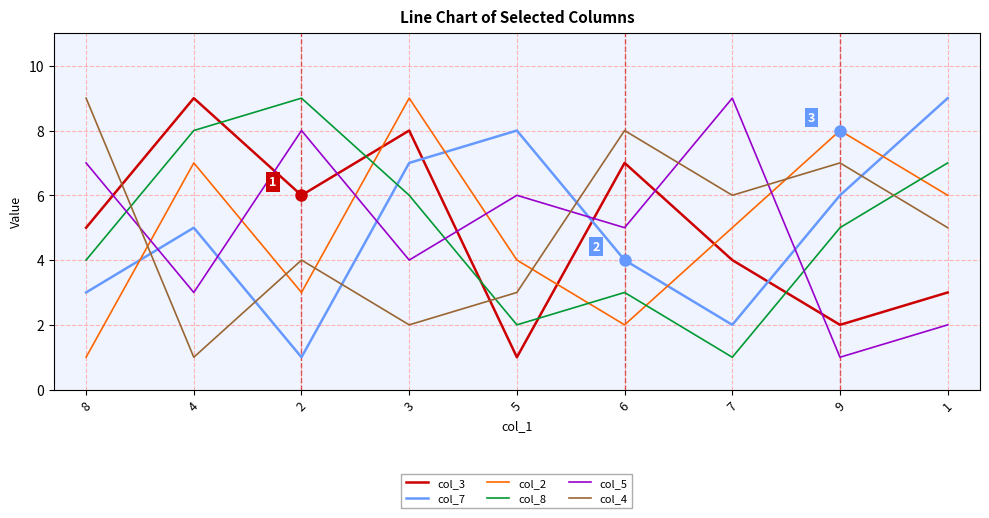

The col_3 series shows 6 at 2. True or false?

True